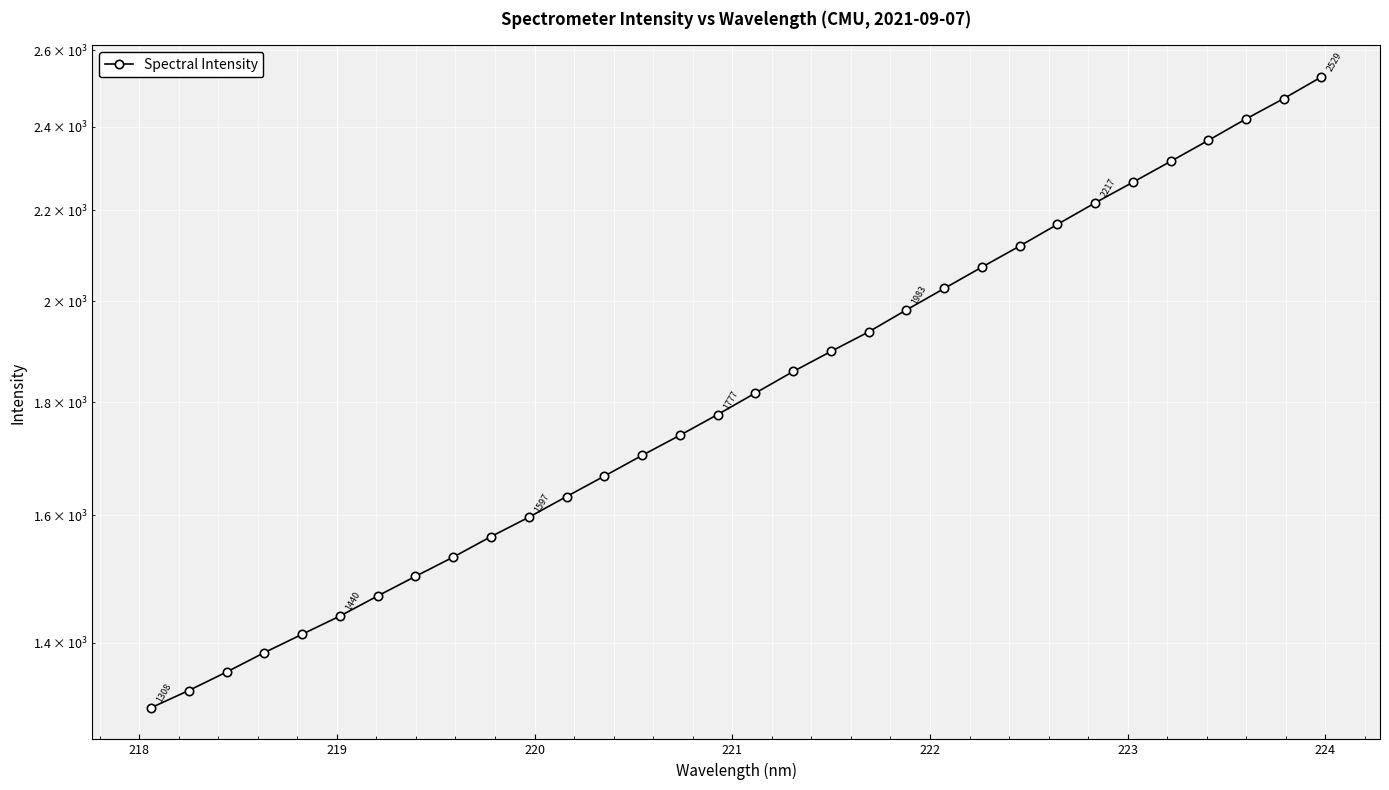

What is the difference between the maximum and minimum values?

1220.4